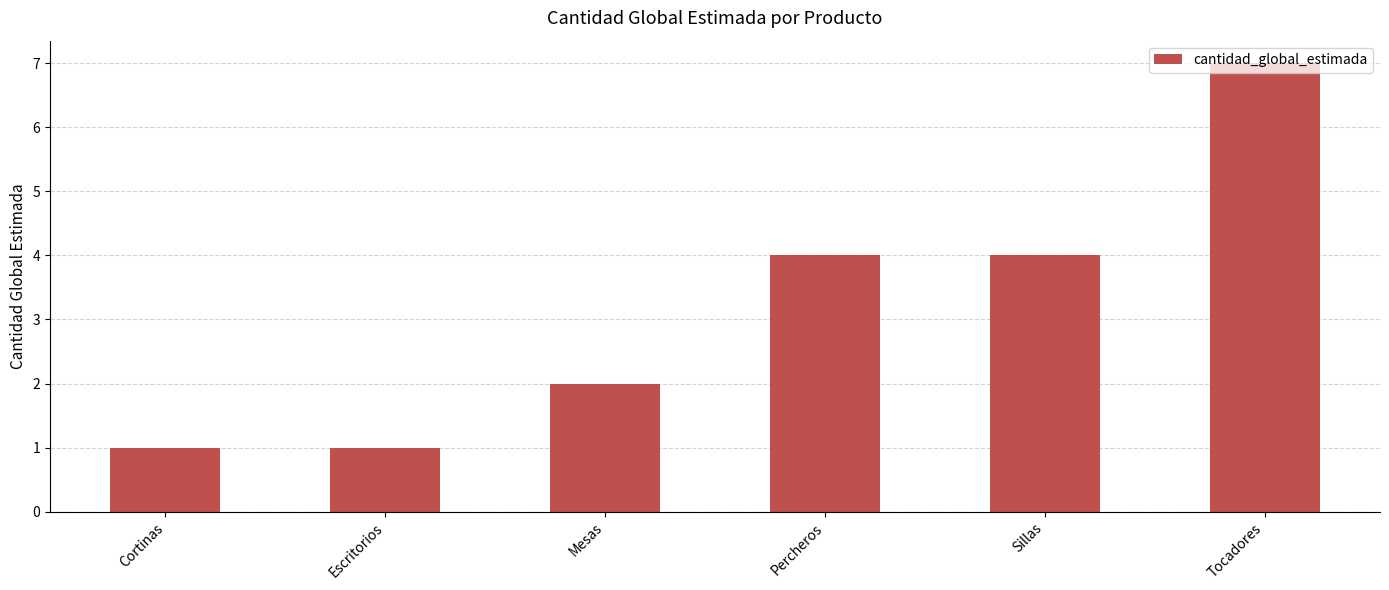

Read the value at Percheros.

4